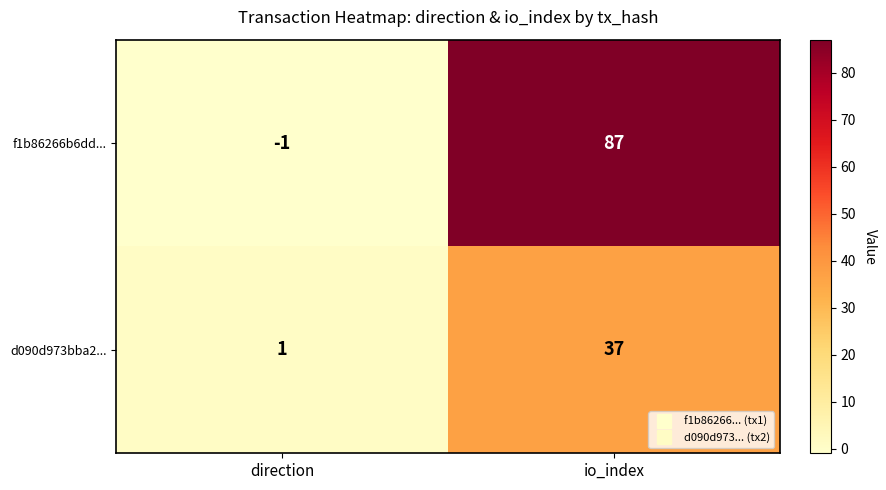

Which series has the largest total across all categories?

f1b86266b6dd...